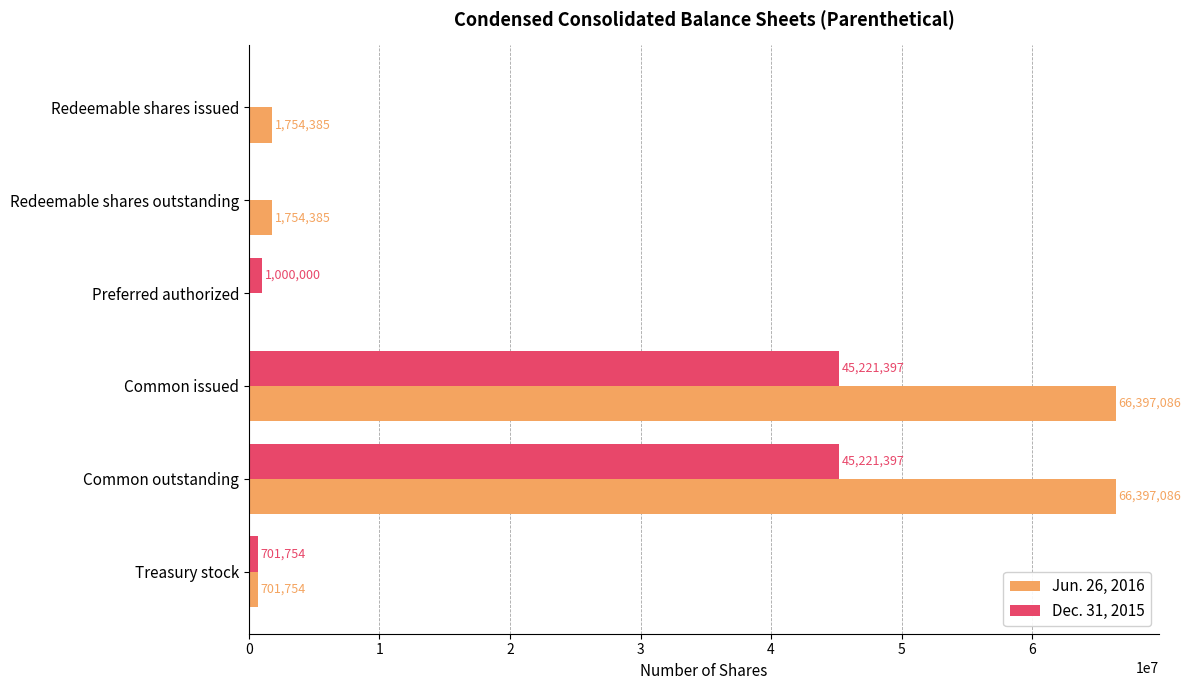

What are all the series names shown in the legend?

Jun. 26, 2016, Dec. 31, 2015